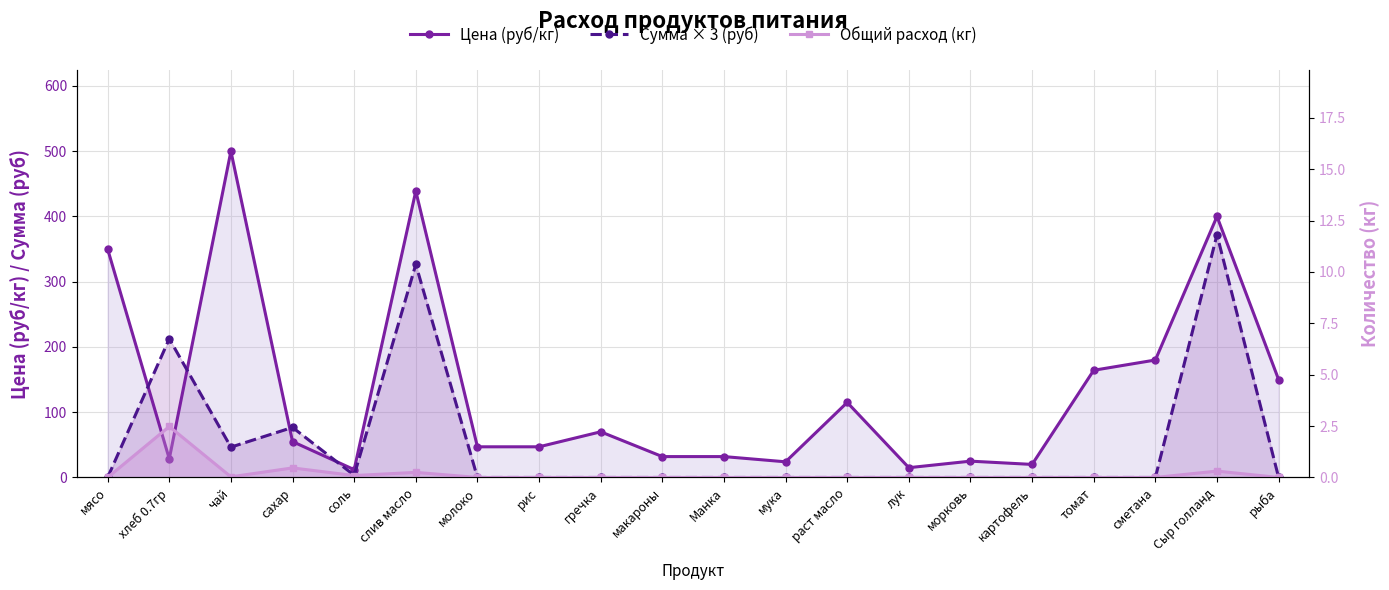

Where is the first local minimum for Общий расход (кг)?

чай